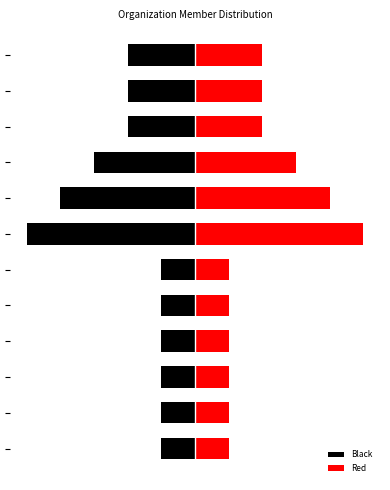

What is the maximum value shown in the chart?

5